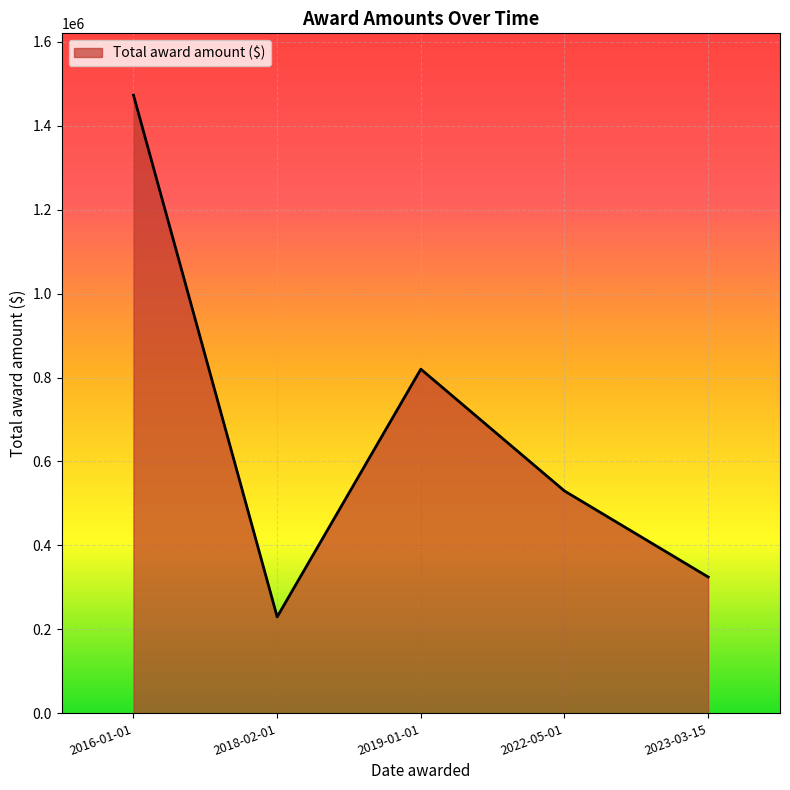

The chart shows a value of 529809.0 at 2022-05-01. True or false?

True